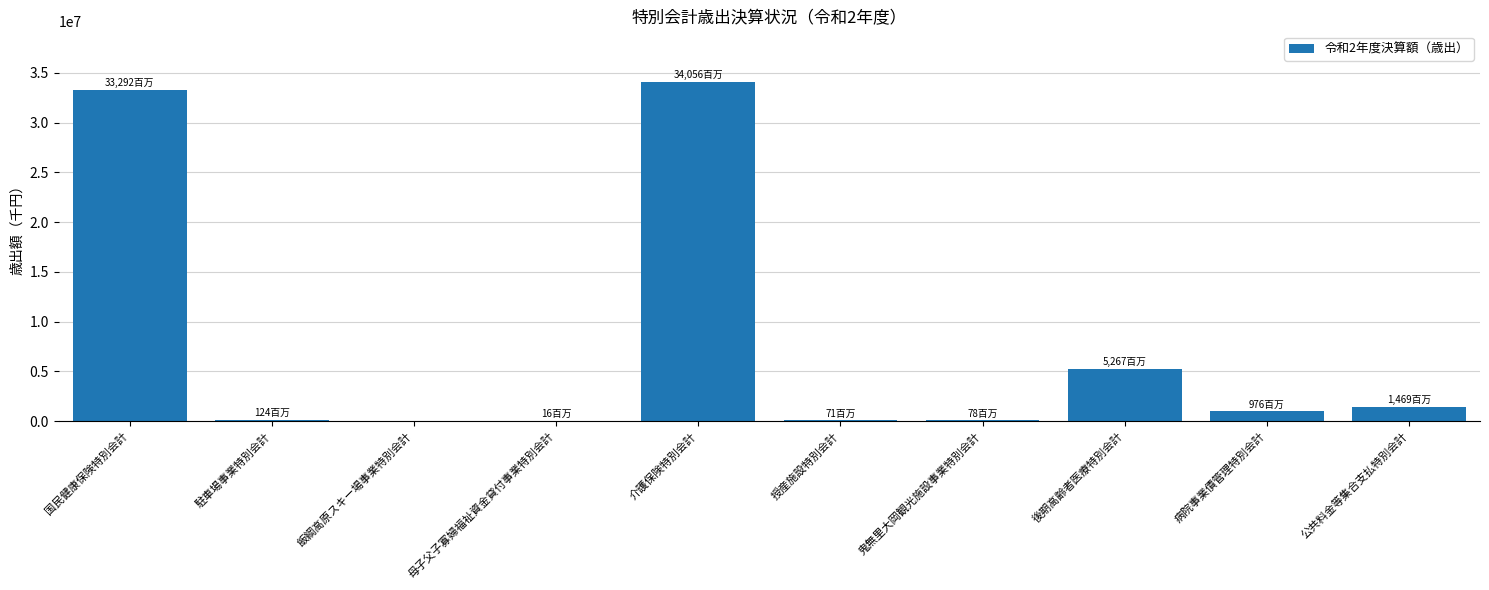

What is the maximum value shown in the chart?

34055640